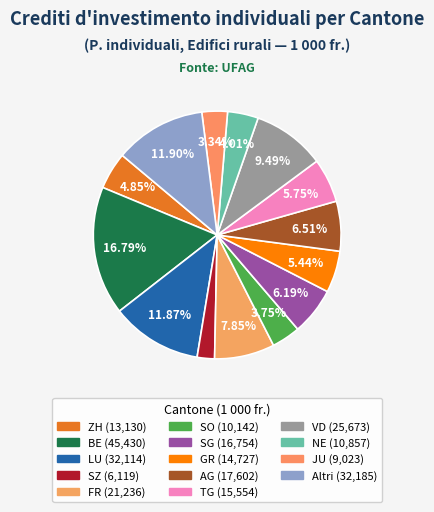

How many segments does this pie chart have?

14